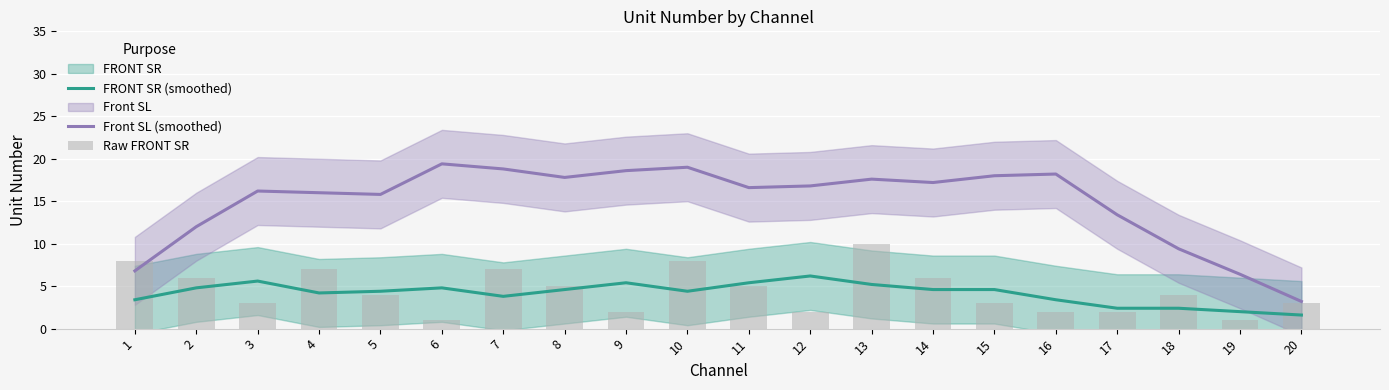

At which label does Raw FRONT SR reach its minimum?

6